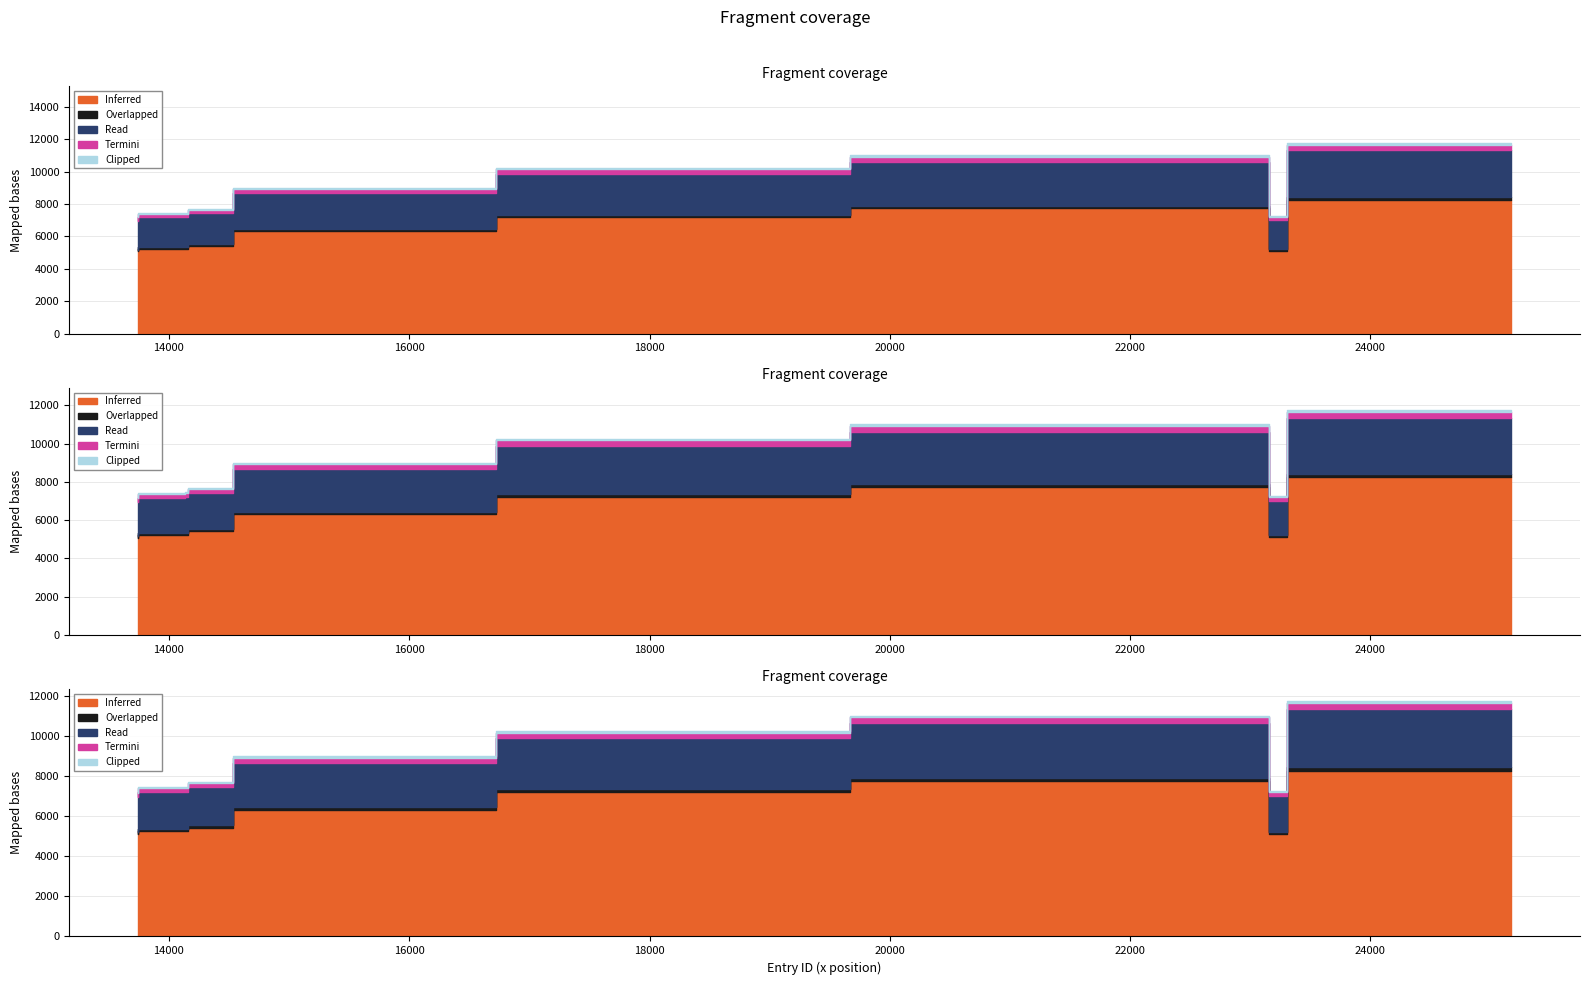

Is it true that the value at 14130 is 2122?

False